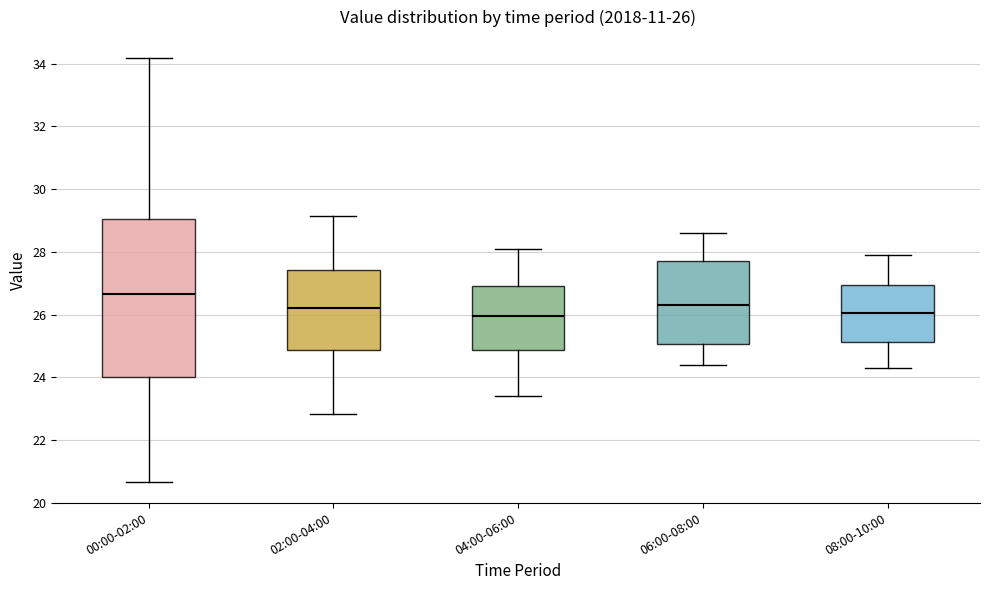

Comparing the boxes themselves (not the whiskers), which one is the tallest?

00:00-02:00